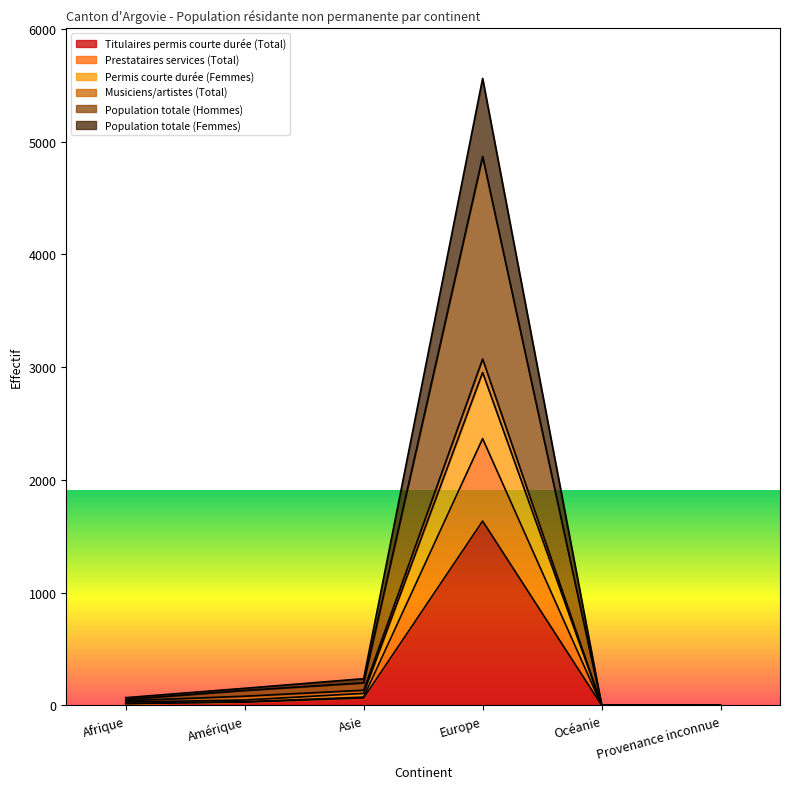

What position from the left is Amérique?

2